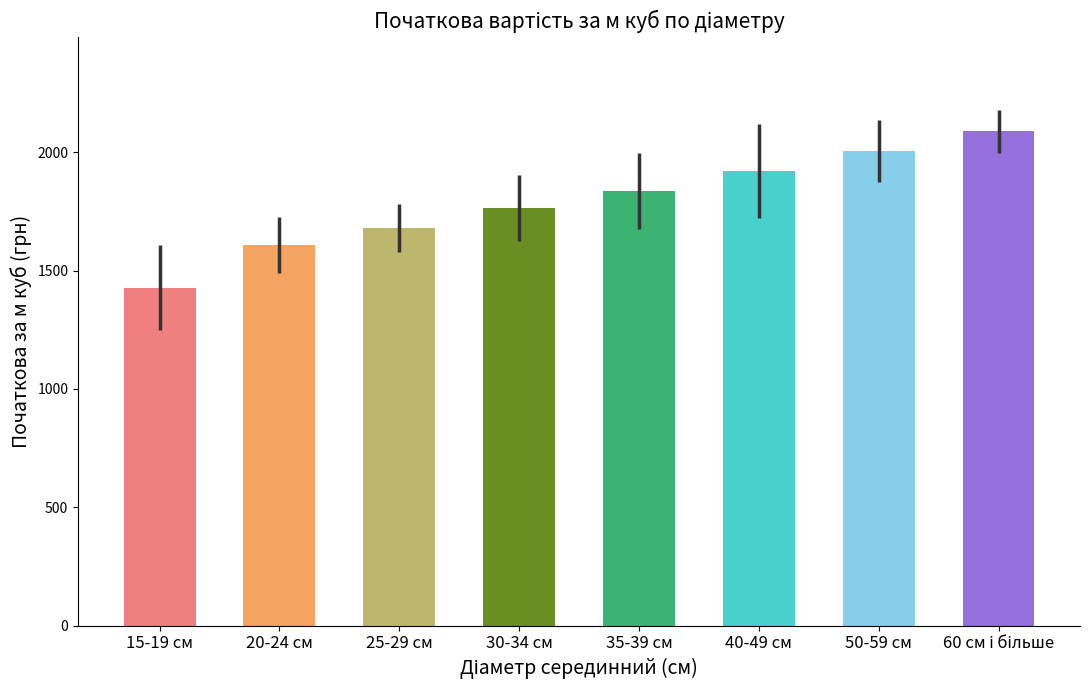

Where is the data nearest to the value 1758?

30-34 см